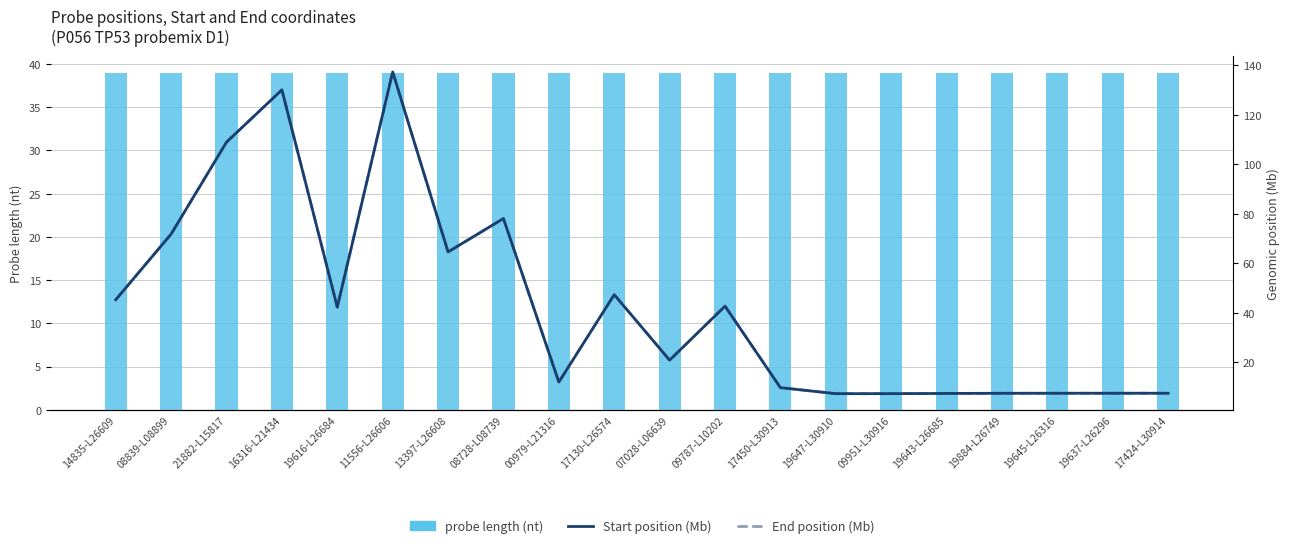

Between 14835-L26609 and 13397-L26608, which series saw the biggest shift?

Start (Mb)